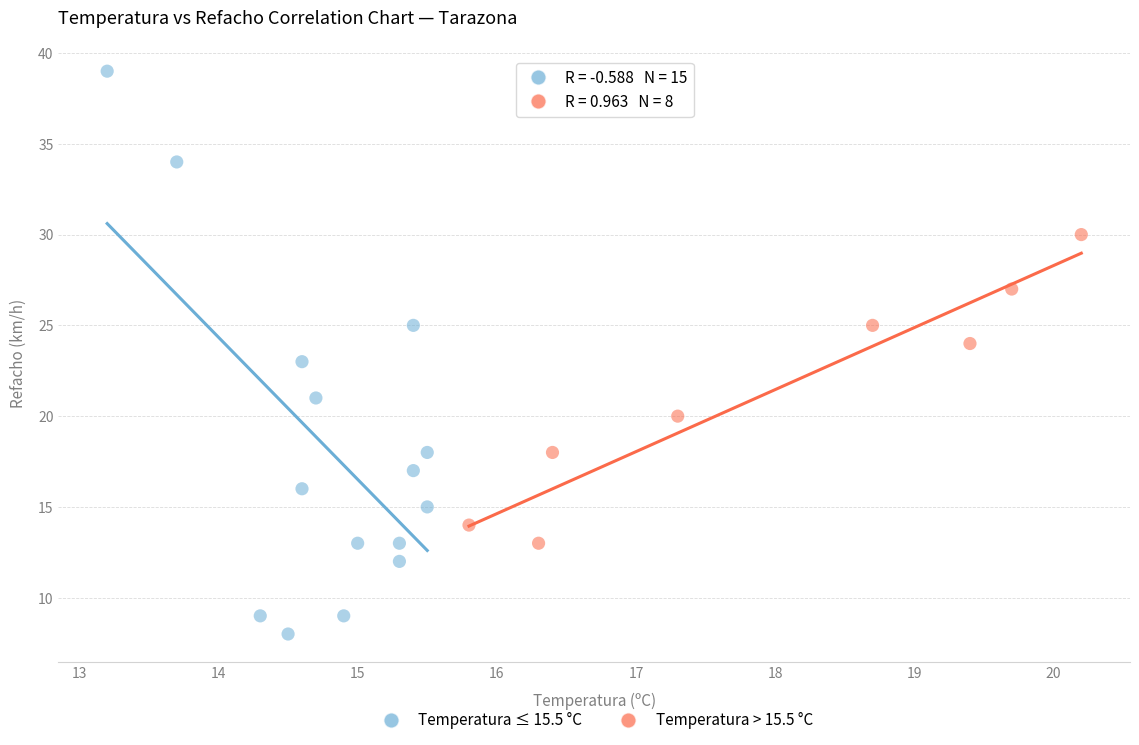

Which series contains the lowest Y value?

Temperatura ≤ 15.5 °C